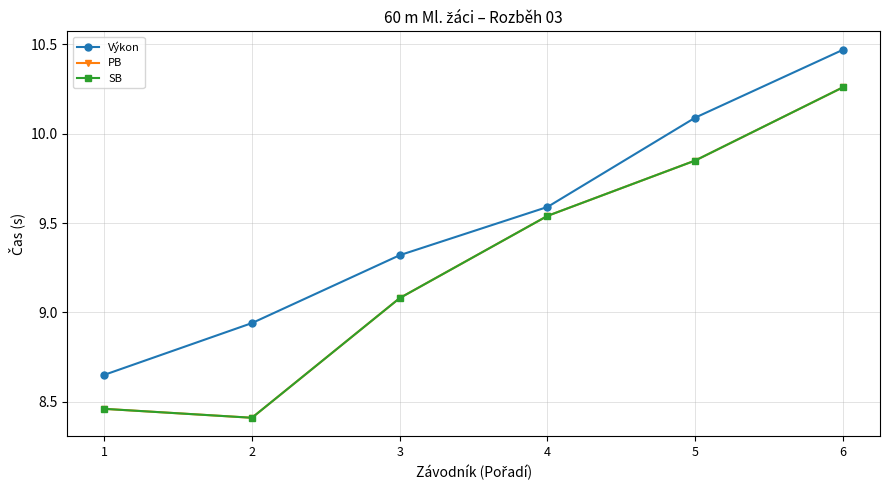

True or false: Výkon has a value of 8.9 at 2.

True